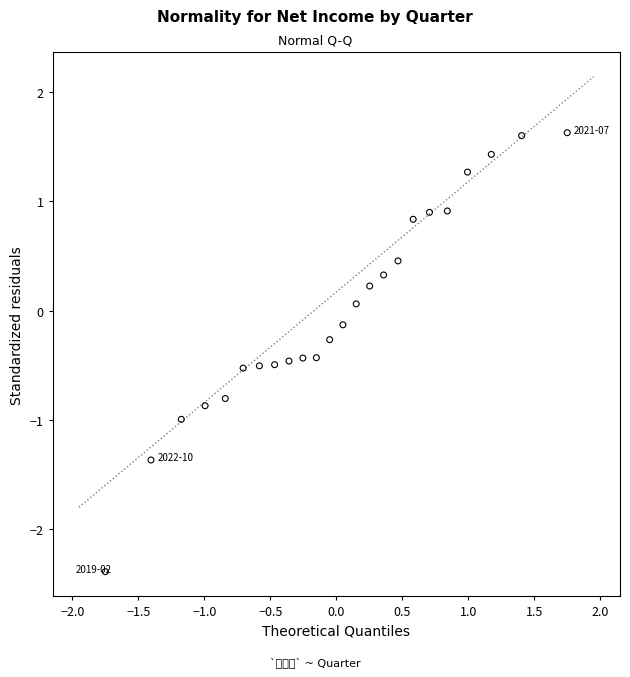

What is the range of Y values (max minus min)?

4.0